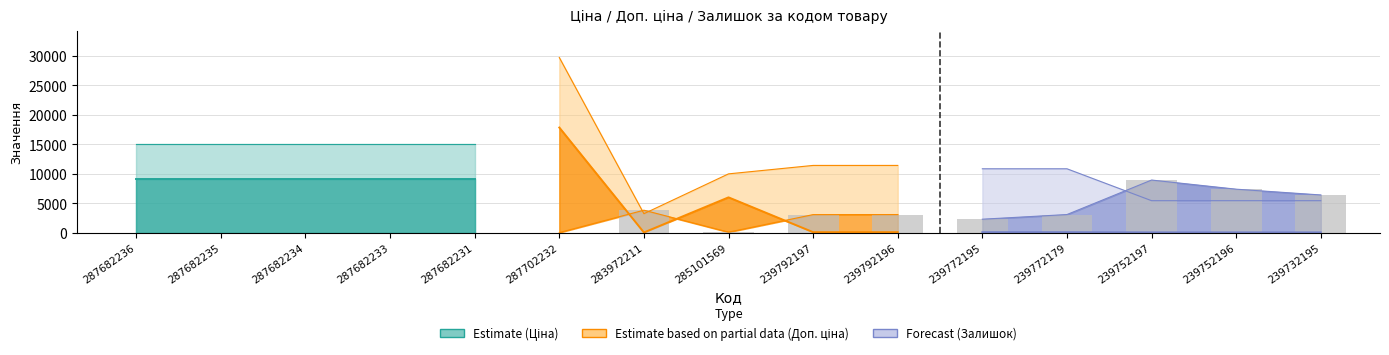

Does the chart contain stacked bars?

No